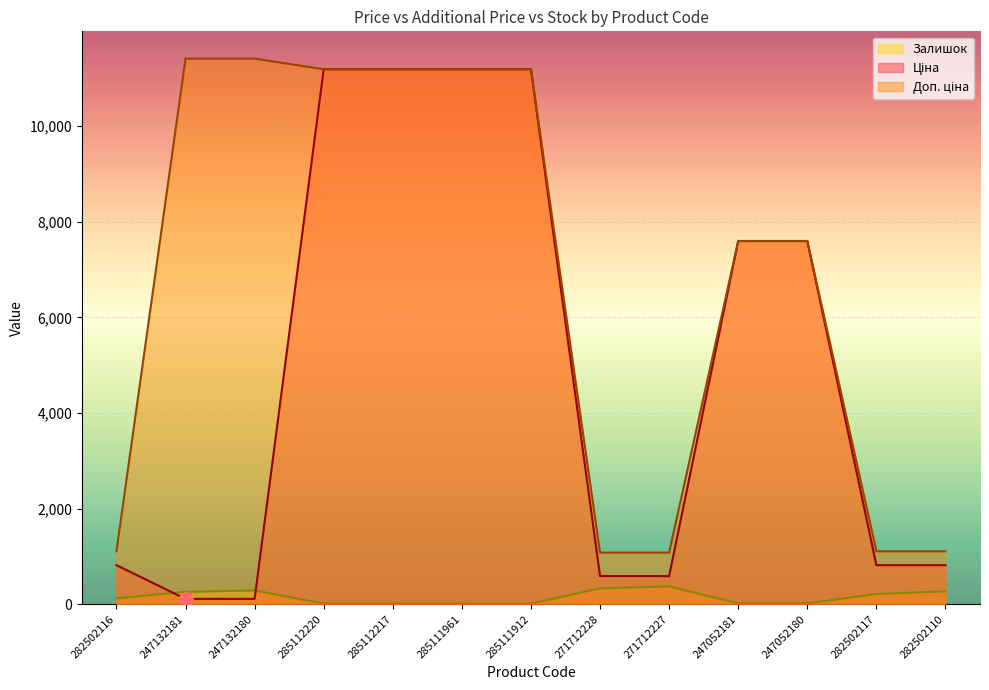

True or false: Ціна has a value of 1205.8 at 282502117.

False